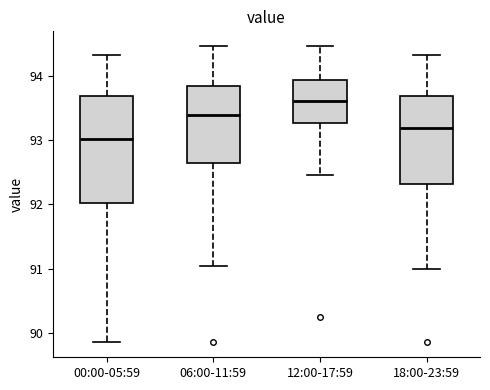

Where is the upper edge of the box for 18:00-23:59 on the y-axis? The values are not printed on the chart, so give them approximately, as read against the axis.

93.7